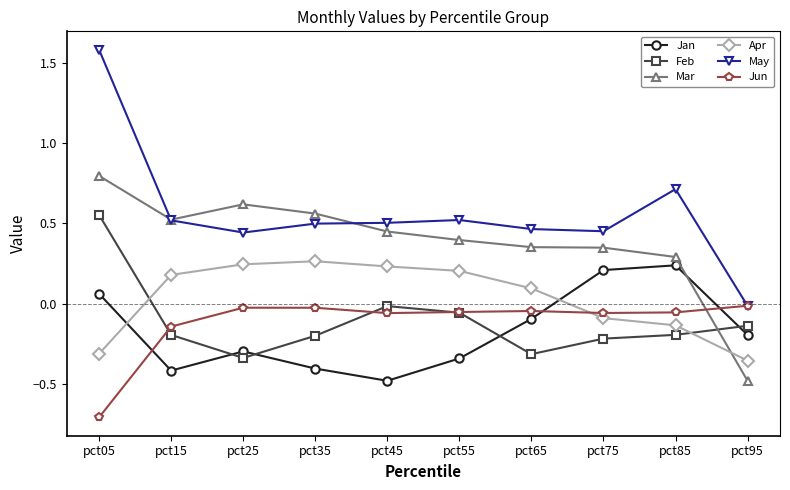

True or false: Apr and May intersect in this chart.

False